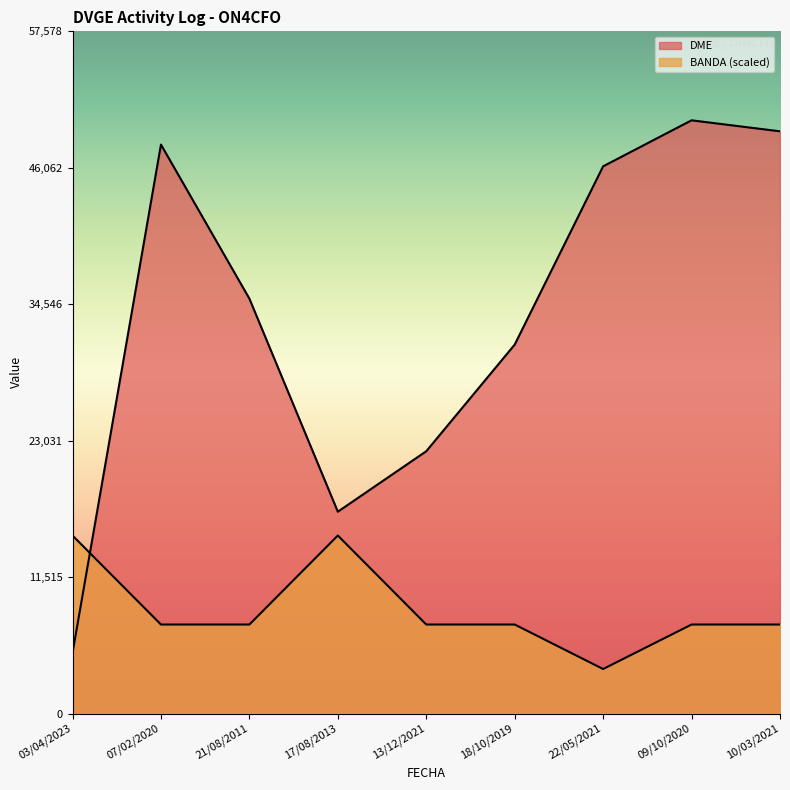

What is the label of the 8th point from the left?

09/10/2020